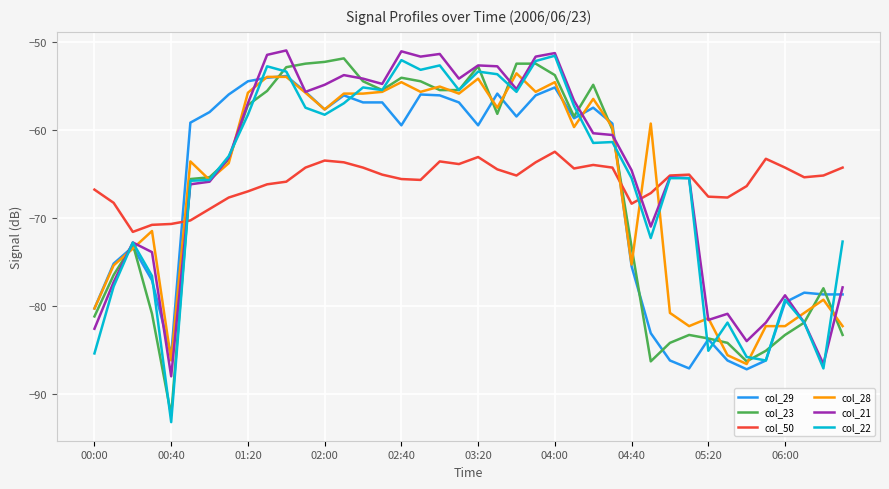

What are all the series names shown in the legend?

col_29, col_23, col_50, col_28, col_21, col_22